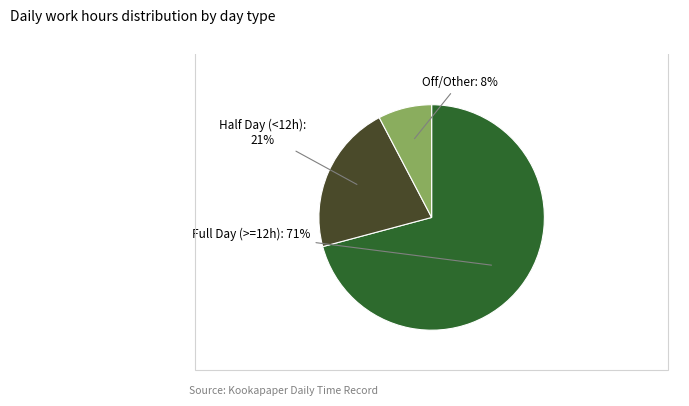

Is there a majority slice in this chart?

Yes